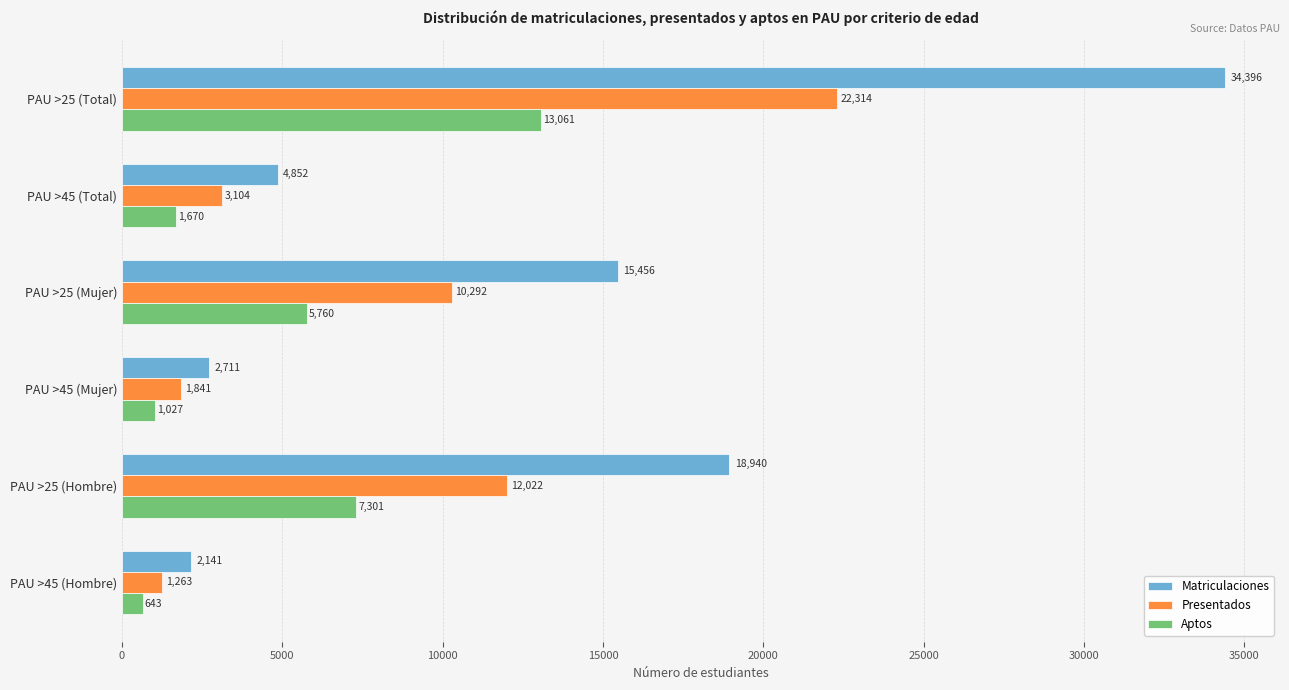

Which series has the largest total across all categories?

Matriculaciones